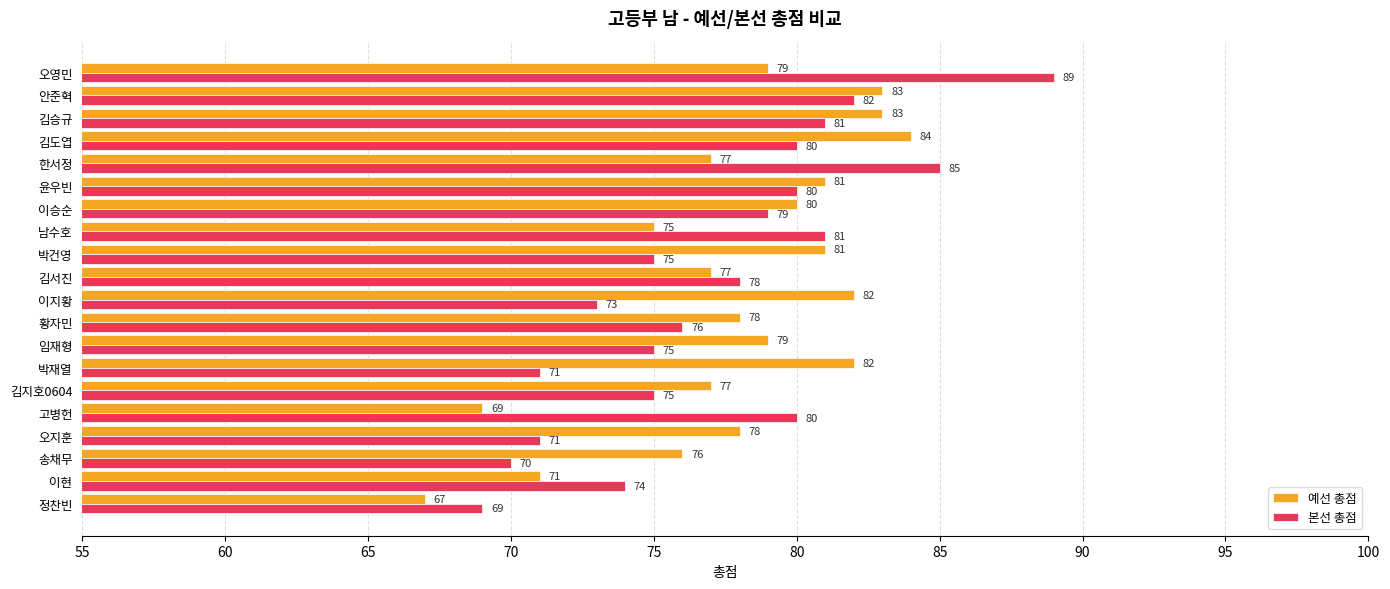

Is the value of 본선 총점 at 안준혁 greater than the value of 예선 총점 at 오지훈?

Yes